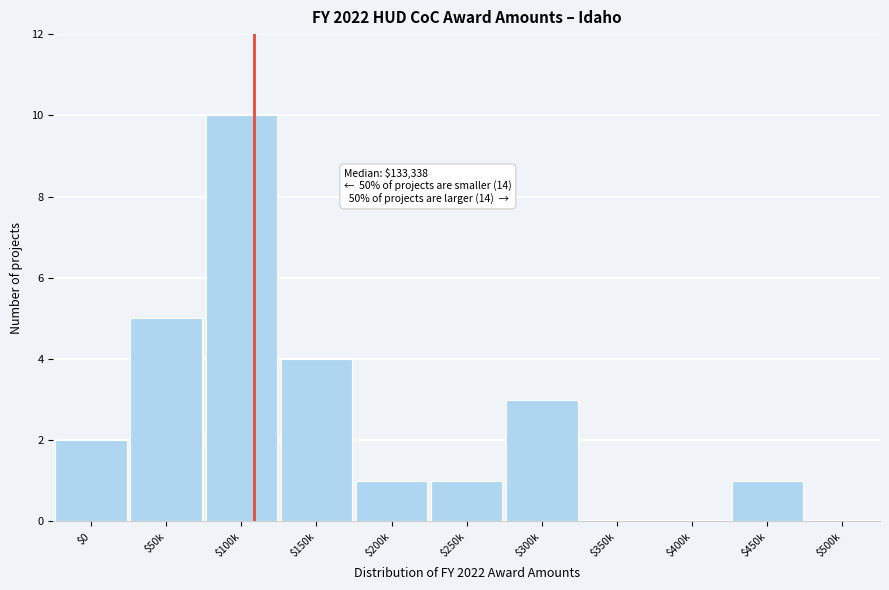

What is the approximate value at $150k?

4